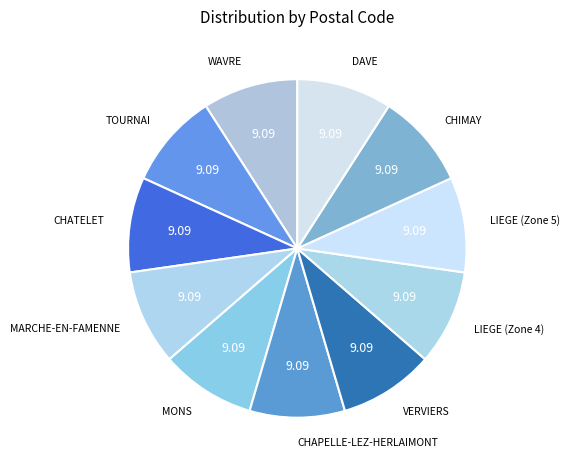

How many segments does this pie chart have?

11